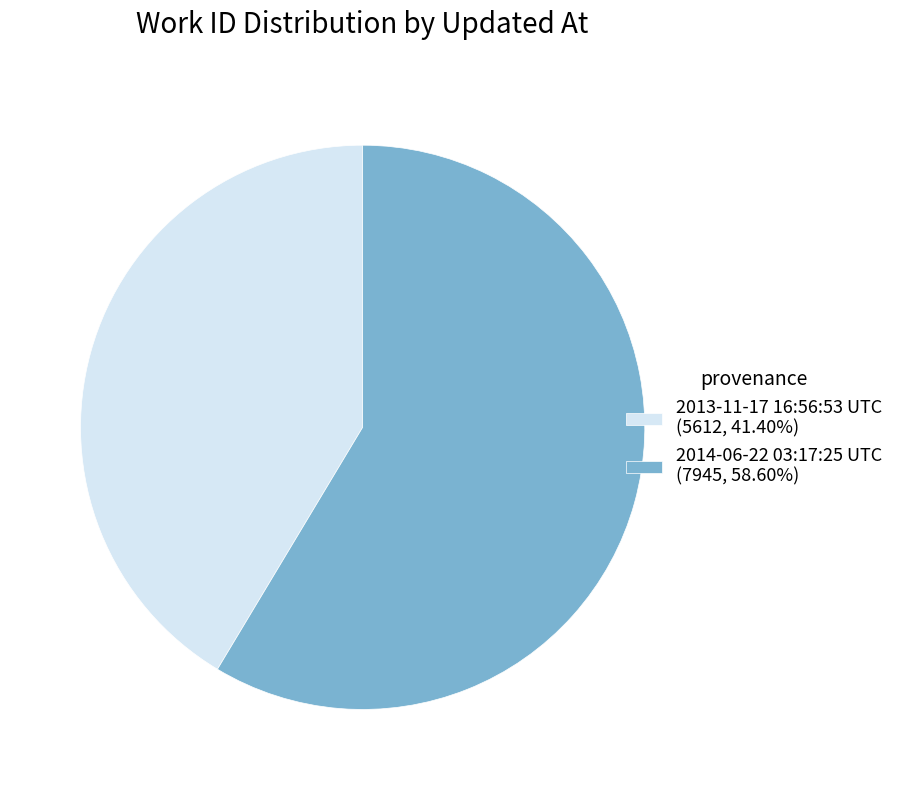

What is the ratio of the value at 2013-11-17 16:56:53 UTC (5612, 41.40%) to the value at 2014-06-22 03:17:25 UTC (7945, 58.60%)?

0.7